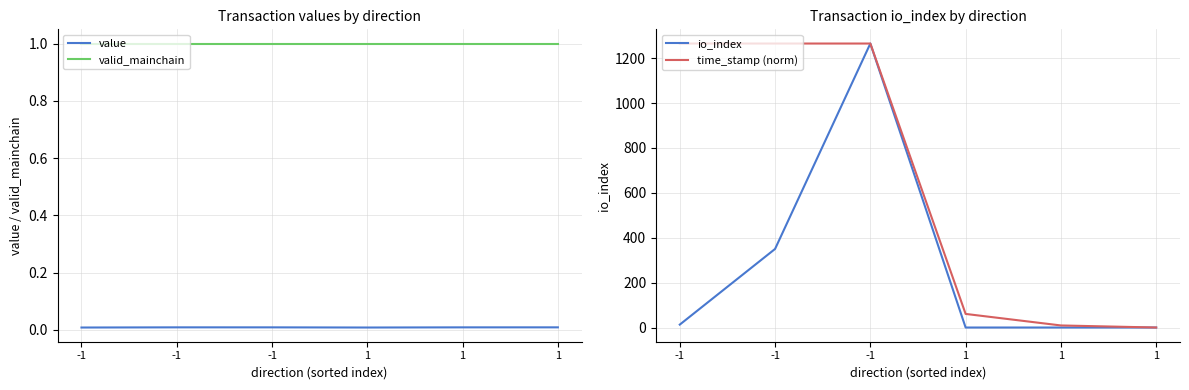

Which has a higher value, -1 or -1?

-1